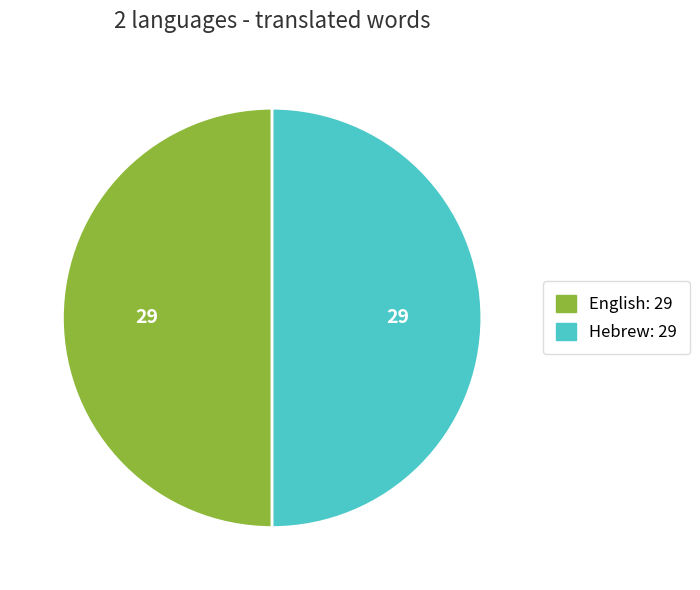

True or false: Hebrew accounts for 39% of the total.

False